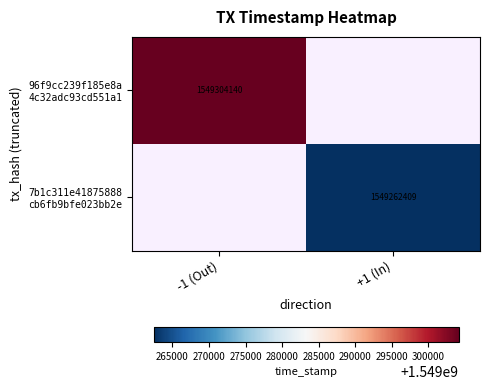

At which label does 7b1c311e41875888 cb6fb9bfe023bb2e reach its peak?

-1 (Out)